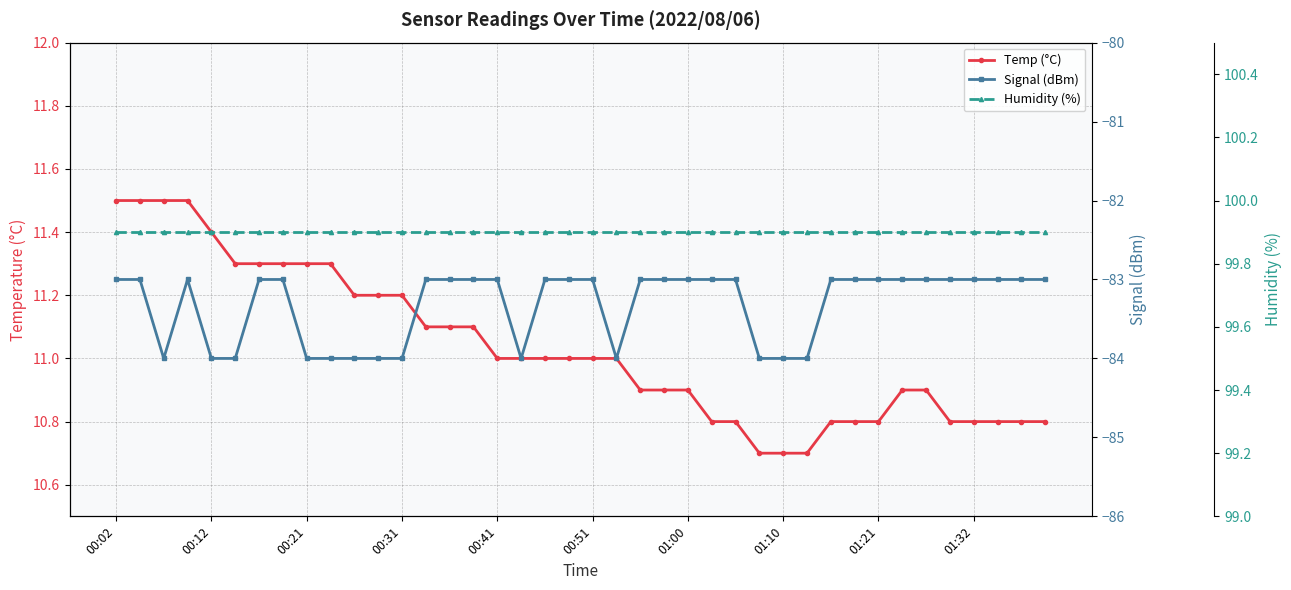

The value of Humidity (%) at 00:21 is 170.2. True or false?

False